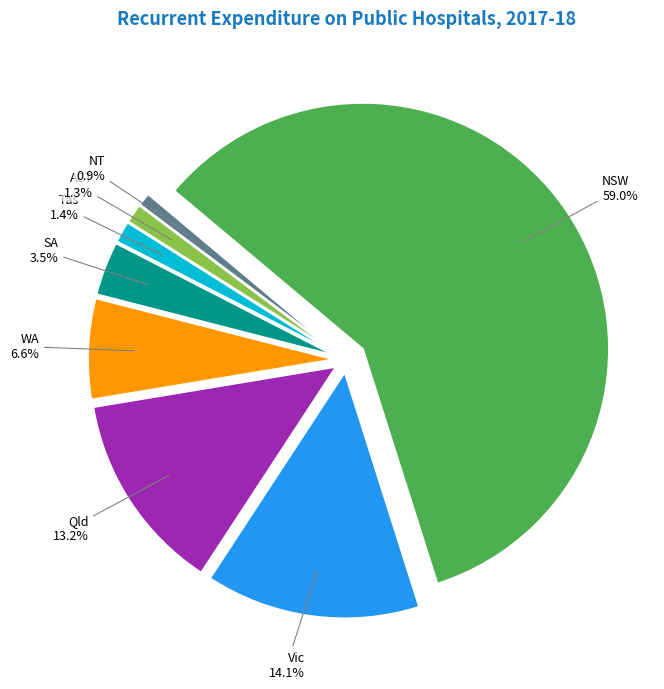

What is the smallest slice in the pie chart?

NT